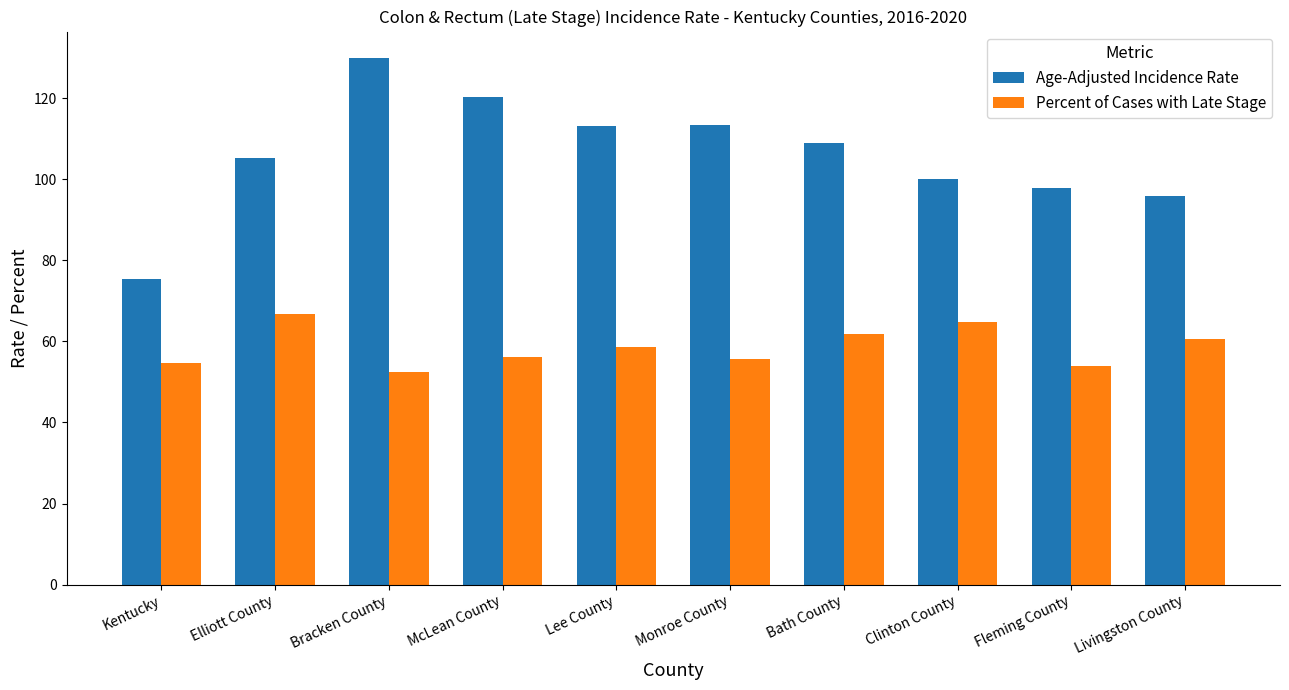

What value does the Age-Adjusted Incidence Rate series have at Fleming County?

97.8